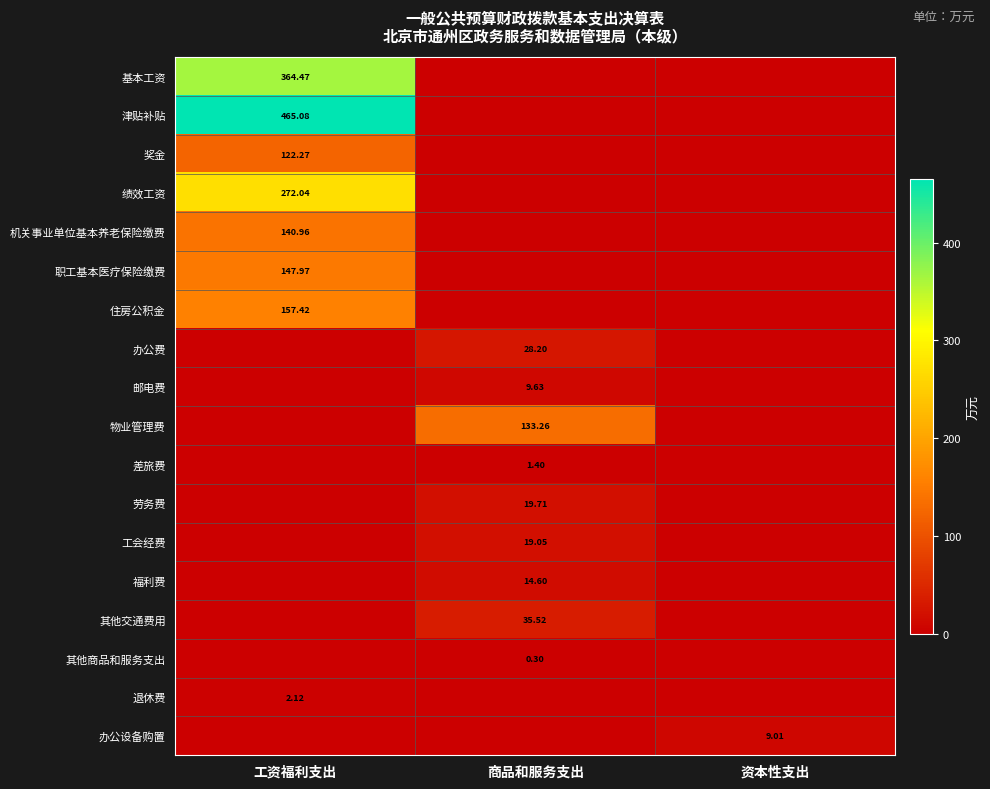

What is the approximate value of 住房公积金 at 工资福利支出?

157.4